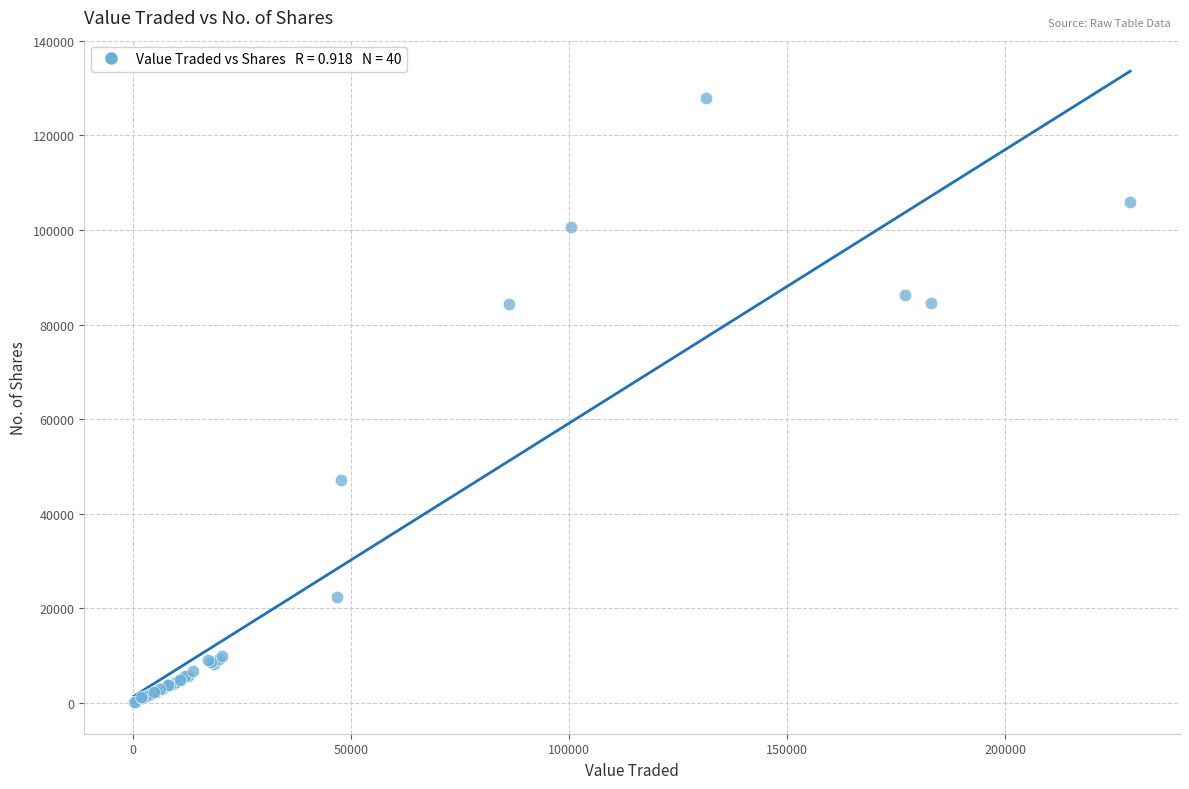

What Y value in the scatter plot is closest to 63994?

47203